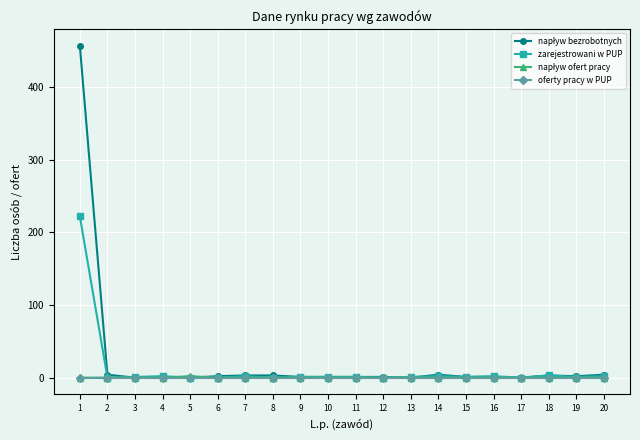

What is the greatest value displayed?

457